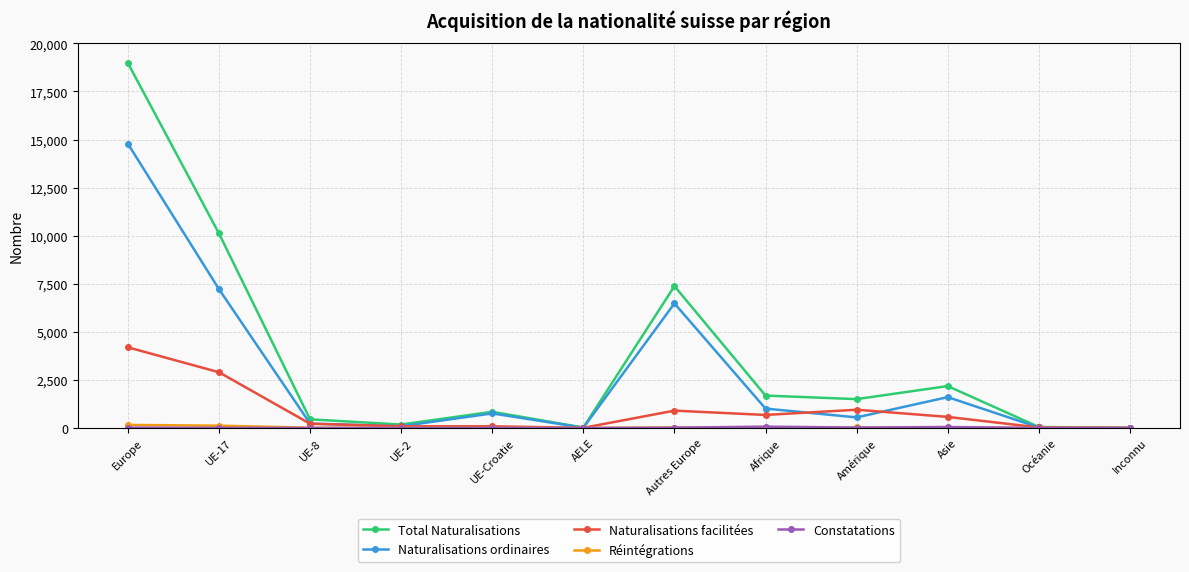

Between UE-17 and Asie, which series saw the biggest shift?

Total Naturalisations